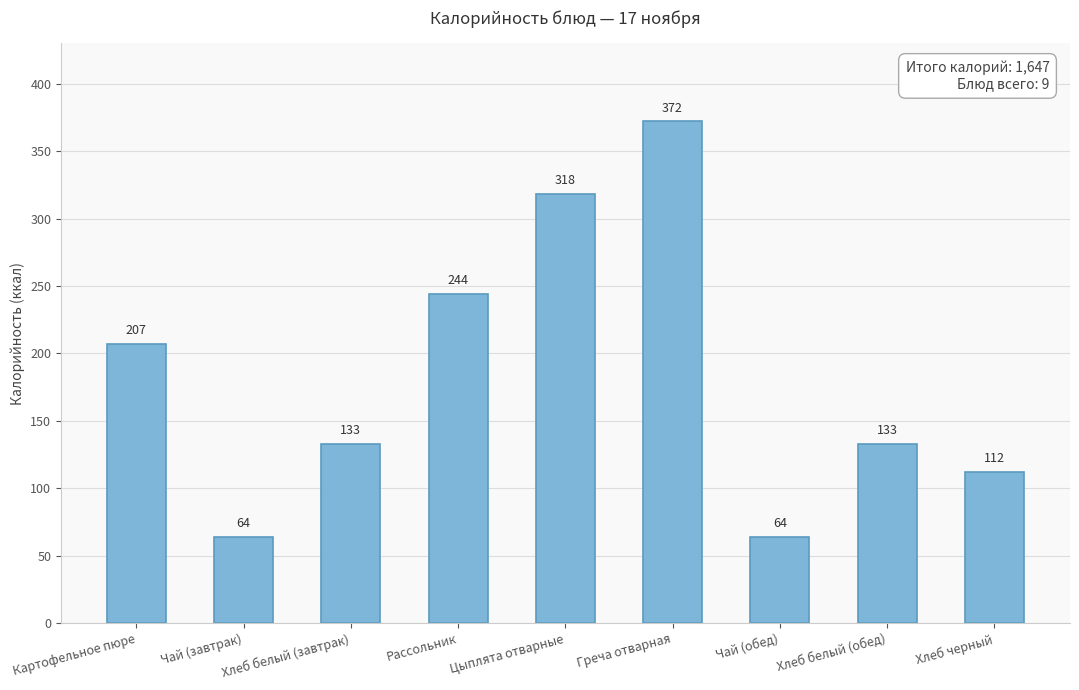

What is the ratio of the value at Чай (обед) to the value at Греча отварная?

0.2